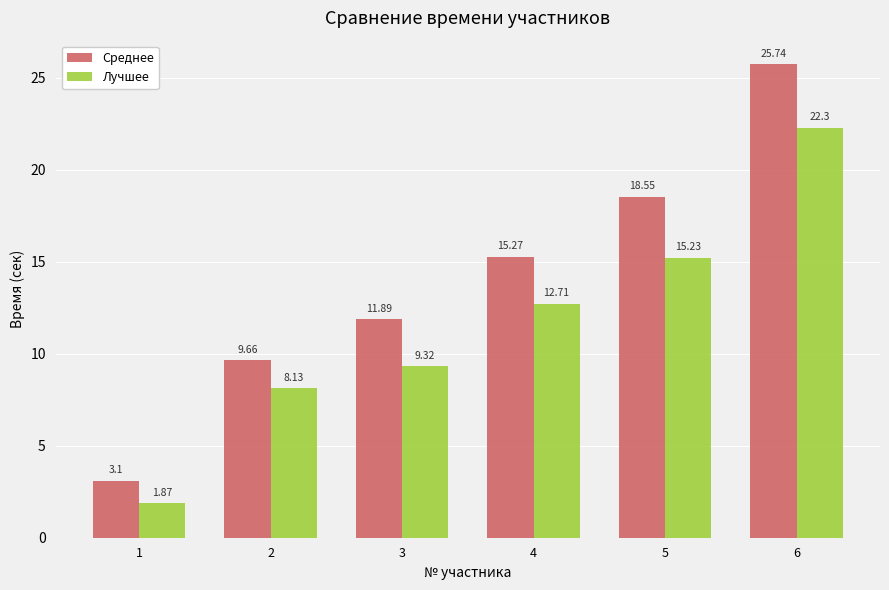

At which label does Среднее reach its minimum?

1